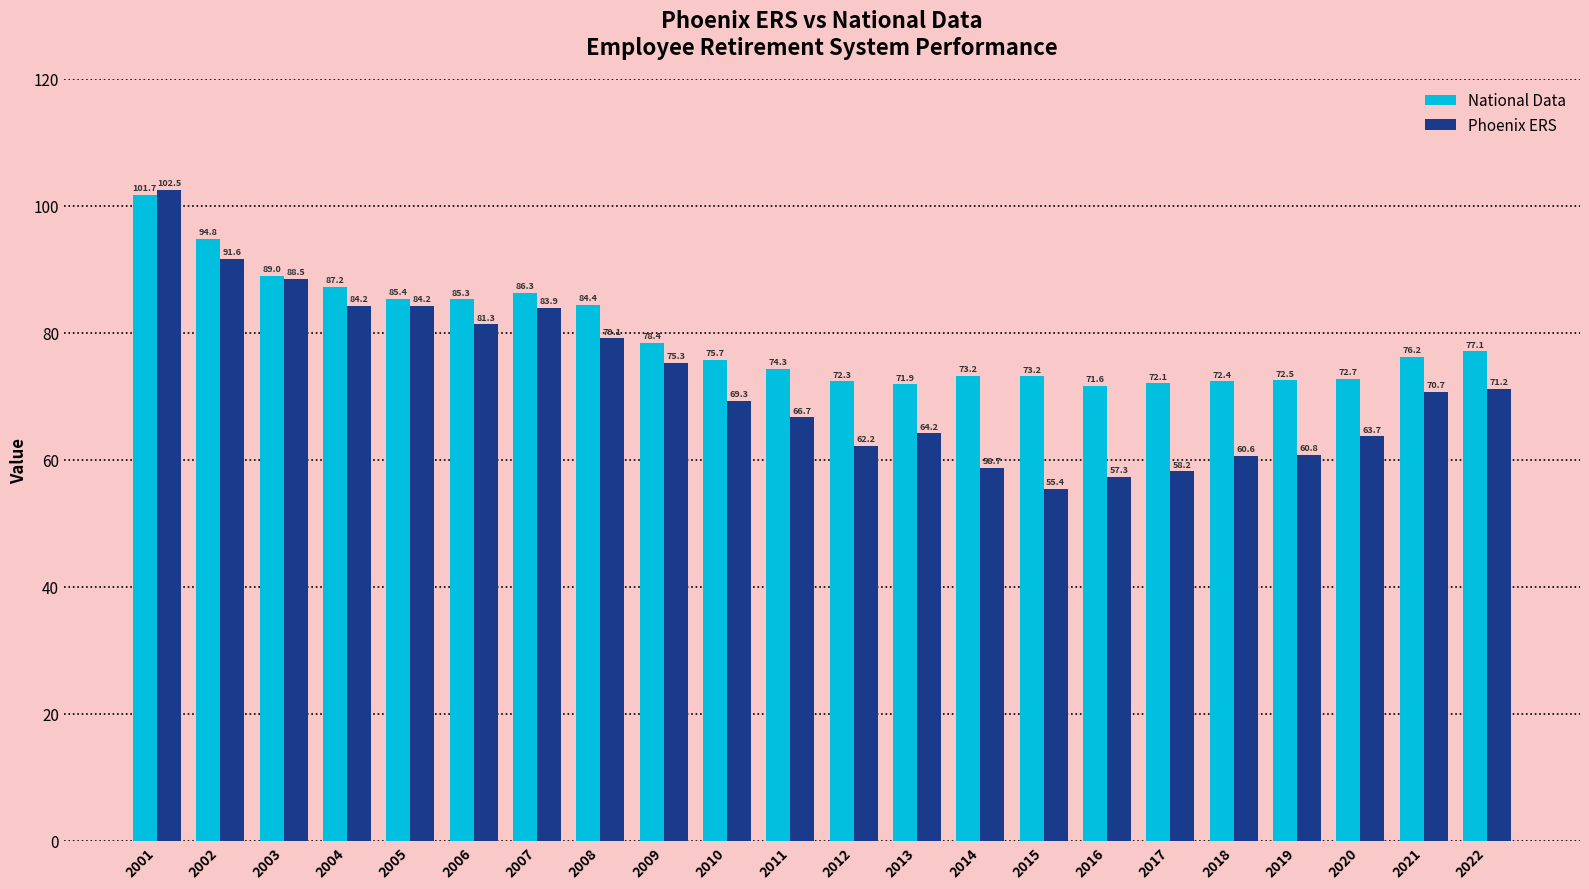

Which category has the highest value across all series?

2001